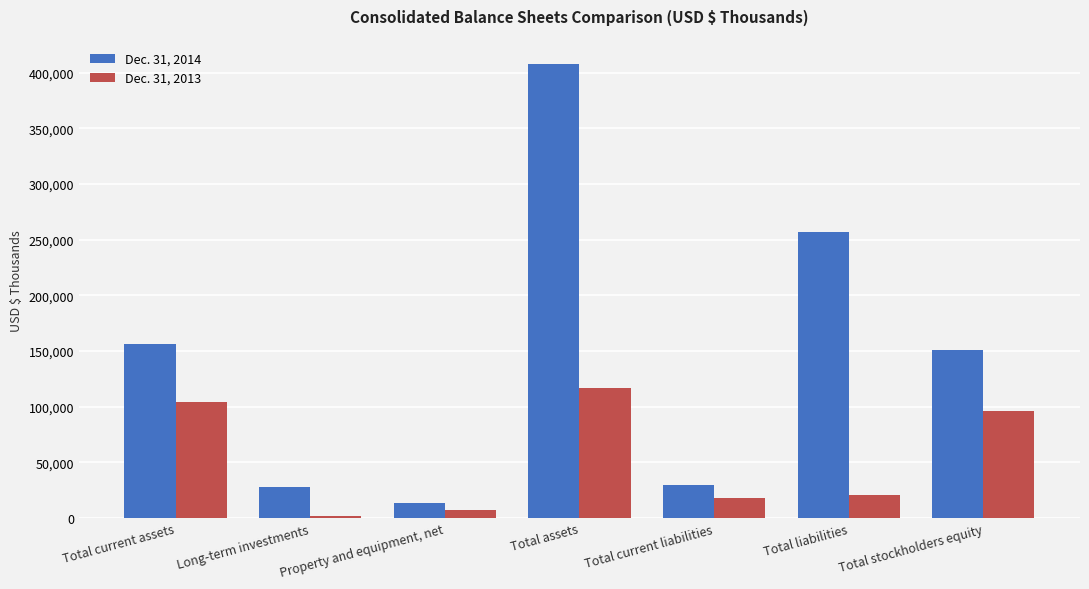

Which series changed the most between Total assets and Total current liabilities?

Dec. 31, 2014